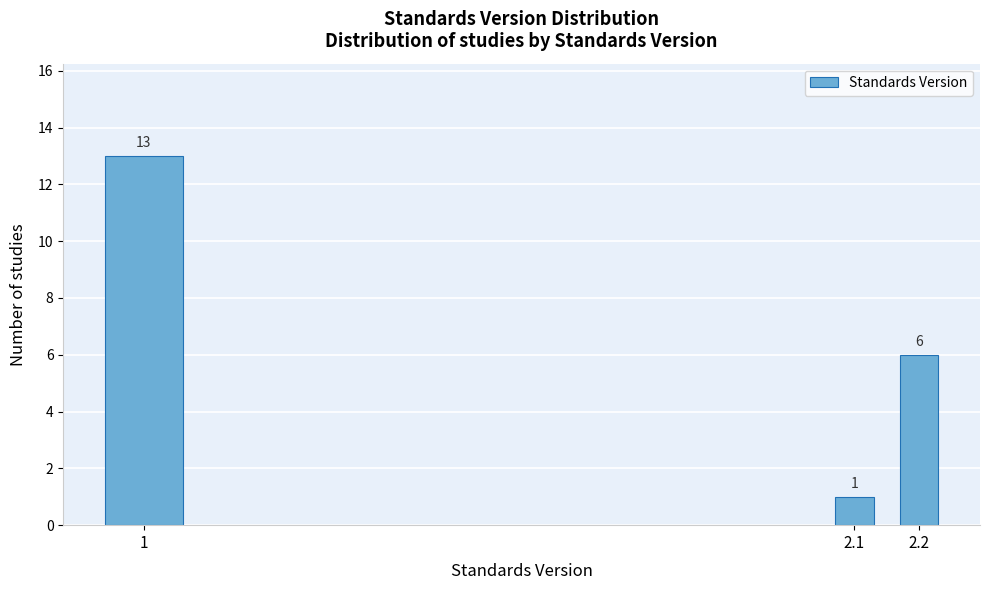

Reading right to left, what are all the values shown in this chart?

2.2=6	2.1=1	1=13